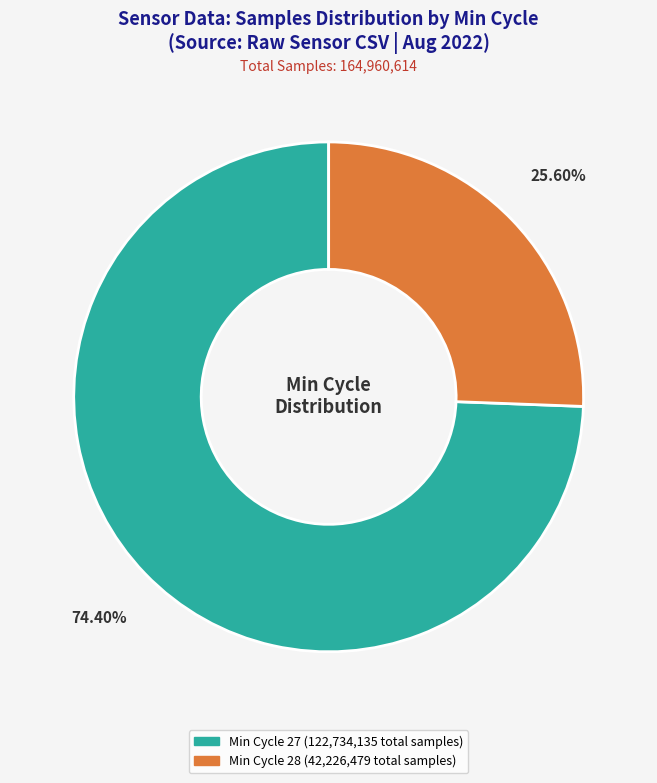

Is there any slice that represents more than half of the pie?

Yes